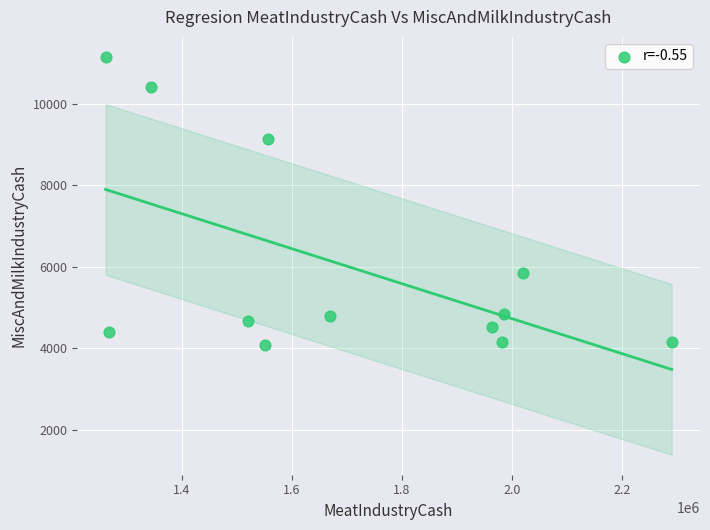

What Y value in the scatter plot is closest to 7610?

9141.6